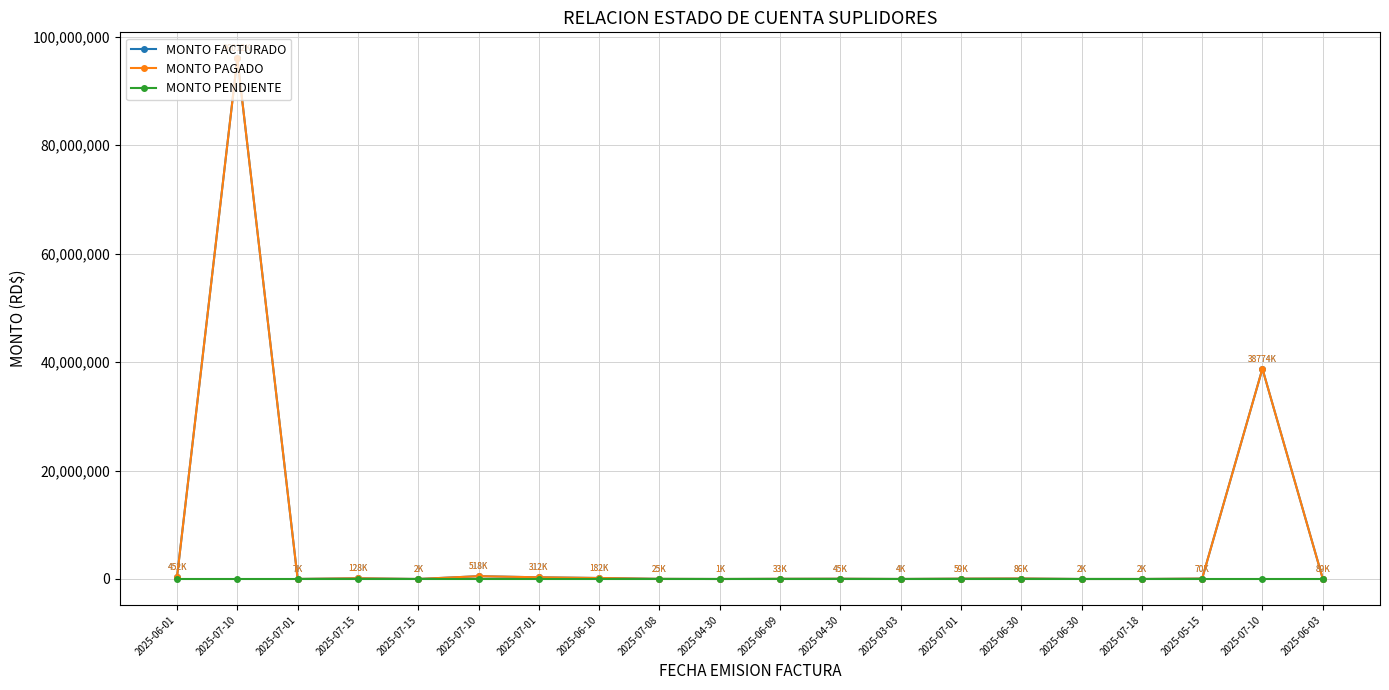

True or false: MONTO FACTURADO and MONTO PAGADO intersect in this chart.

False